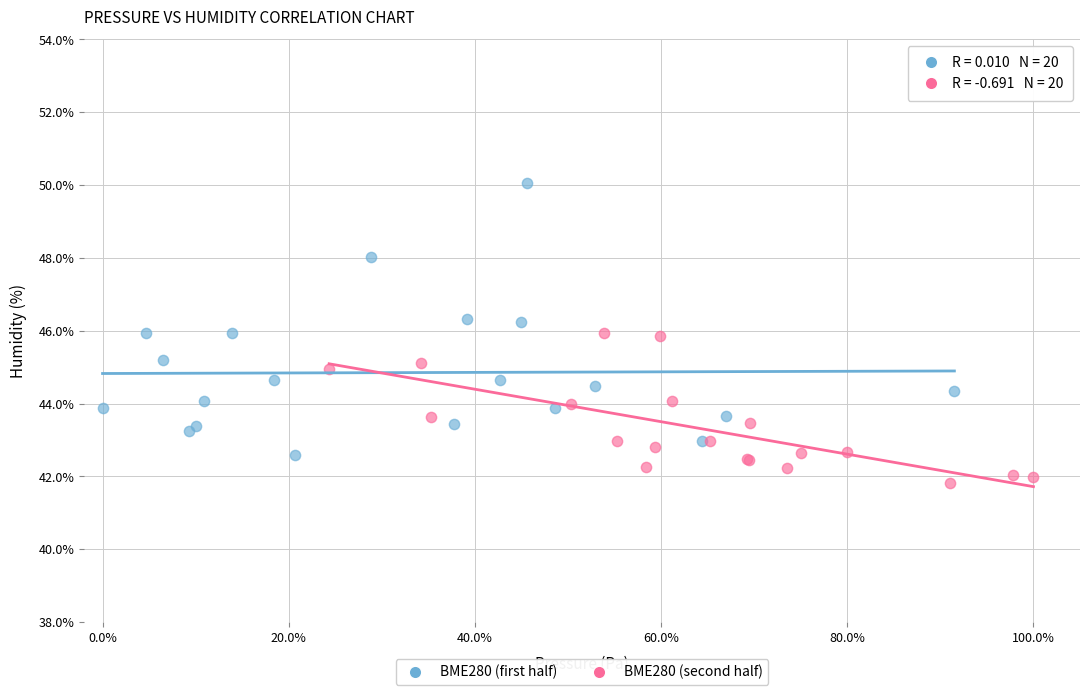

Which series contains the lowest Y value?

BME280 (second half)